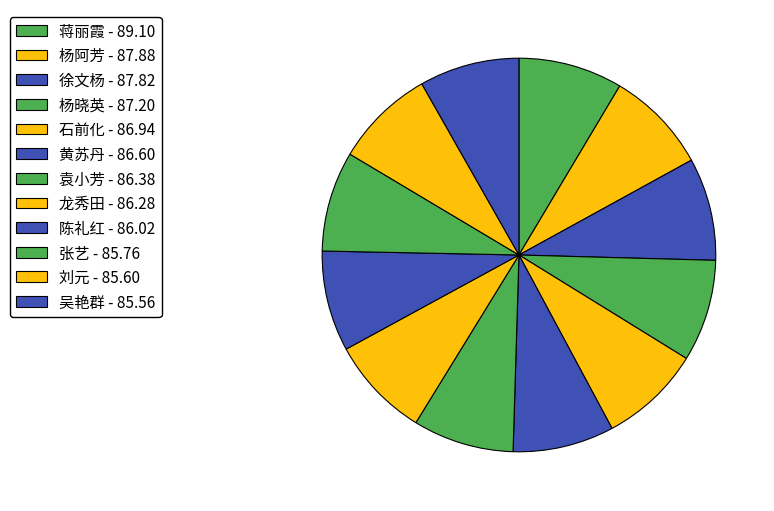

Which slice is the largest?

蒋丽霞